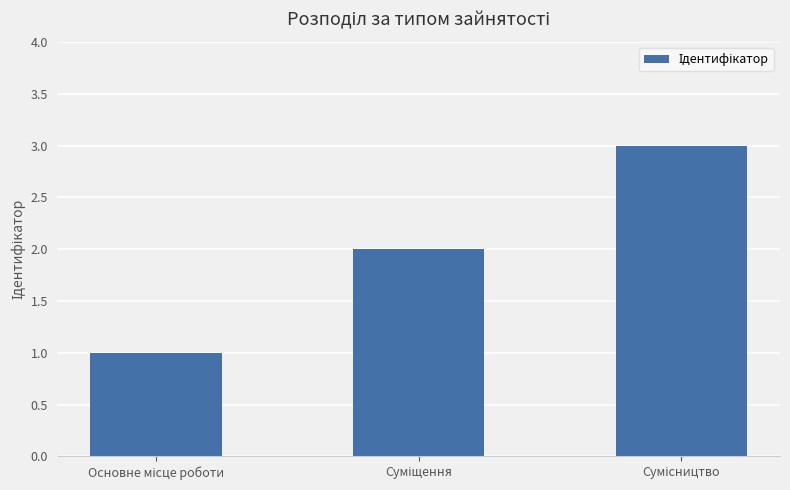

What is the sum of all values?

6